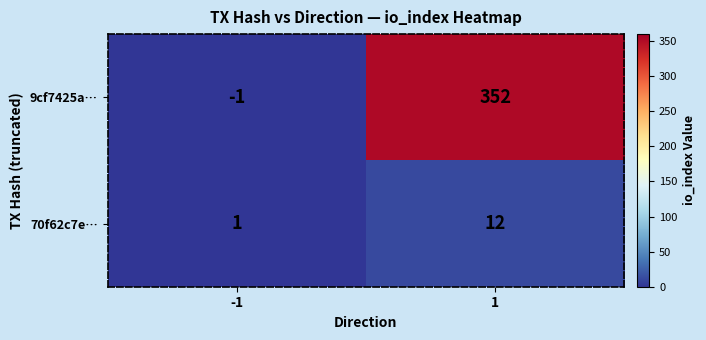

Which series changed the most between -1 and 1?

9cf7425a…